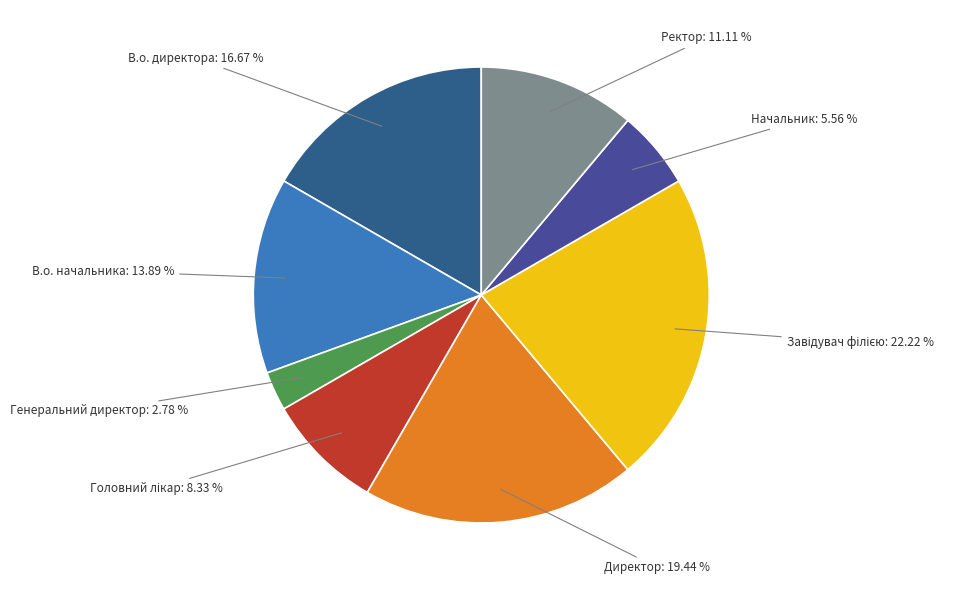

Does Начальник account for over 50% of the chart?

No